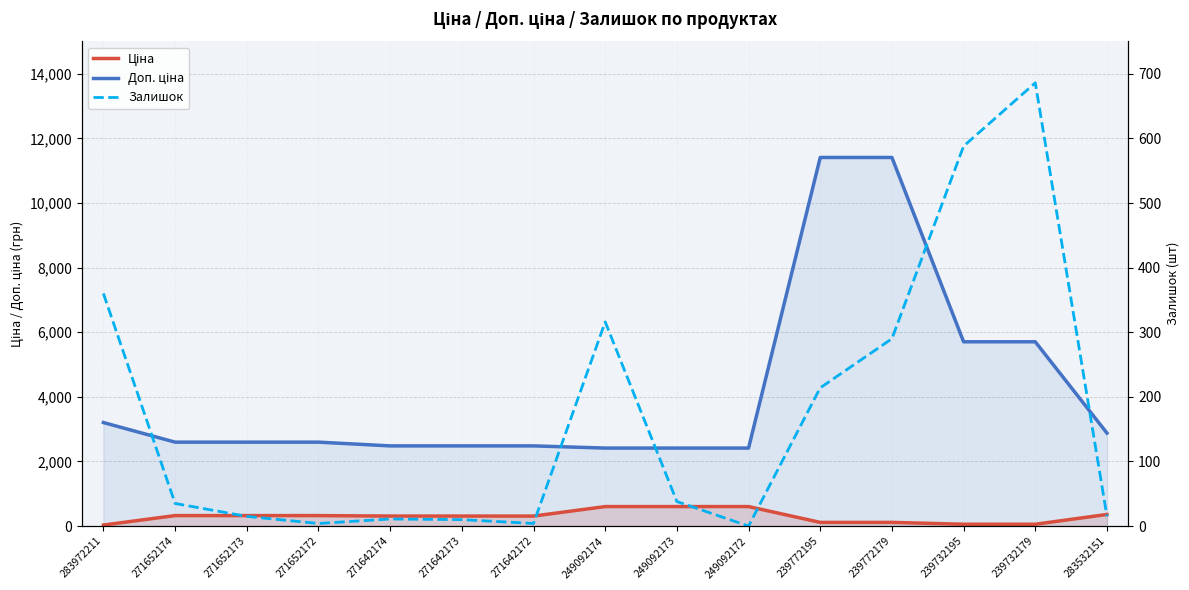

Is it true that Ціна equals 80.8 at 239732195?

False